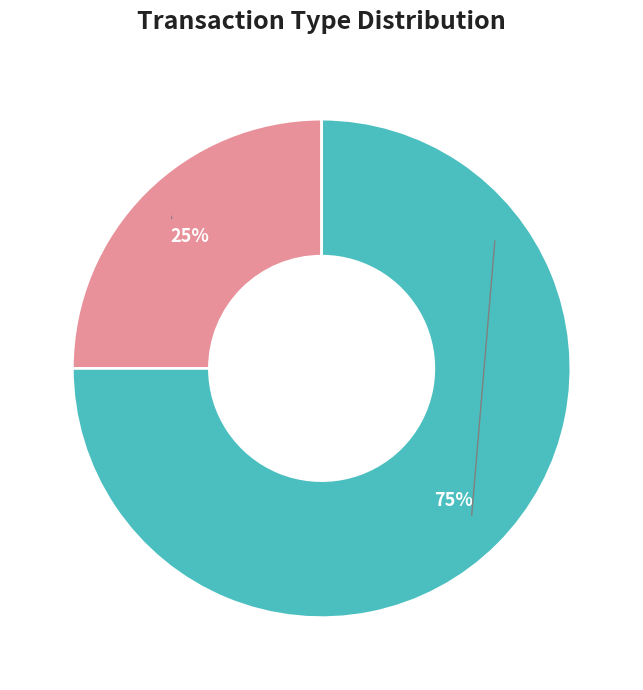

True or false: Regular accounts for 1% of the total.

False